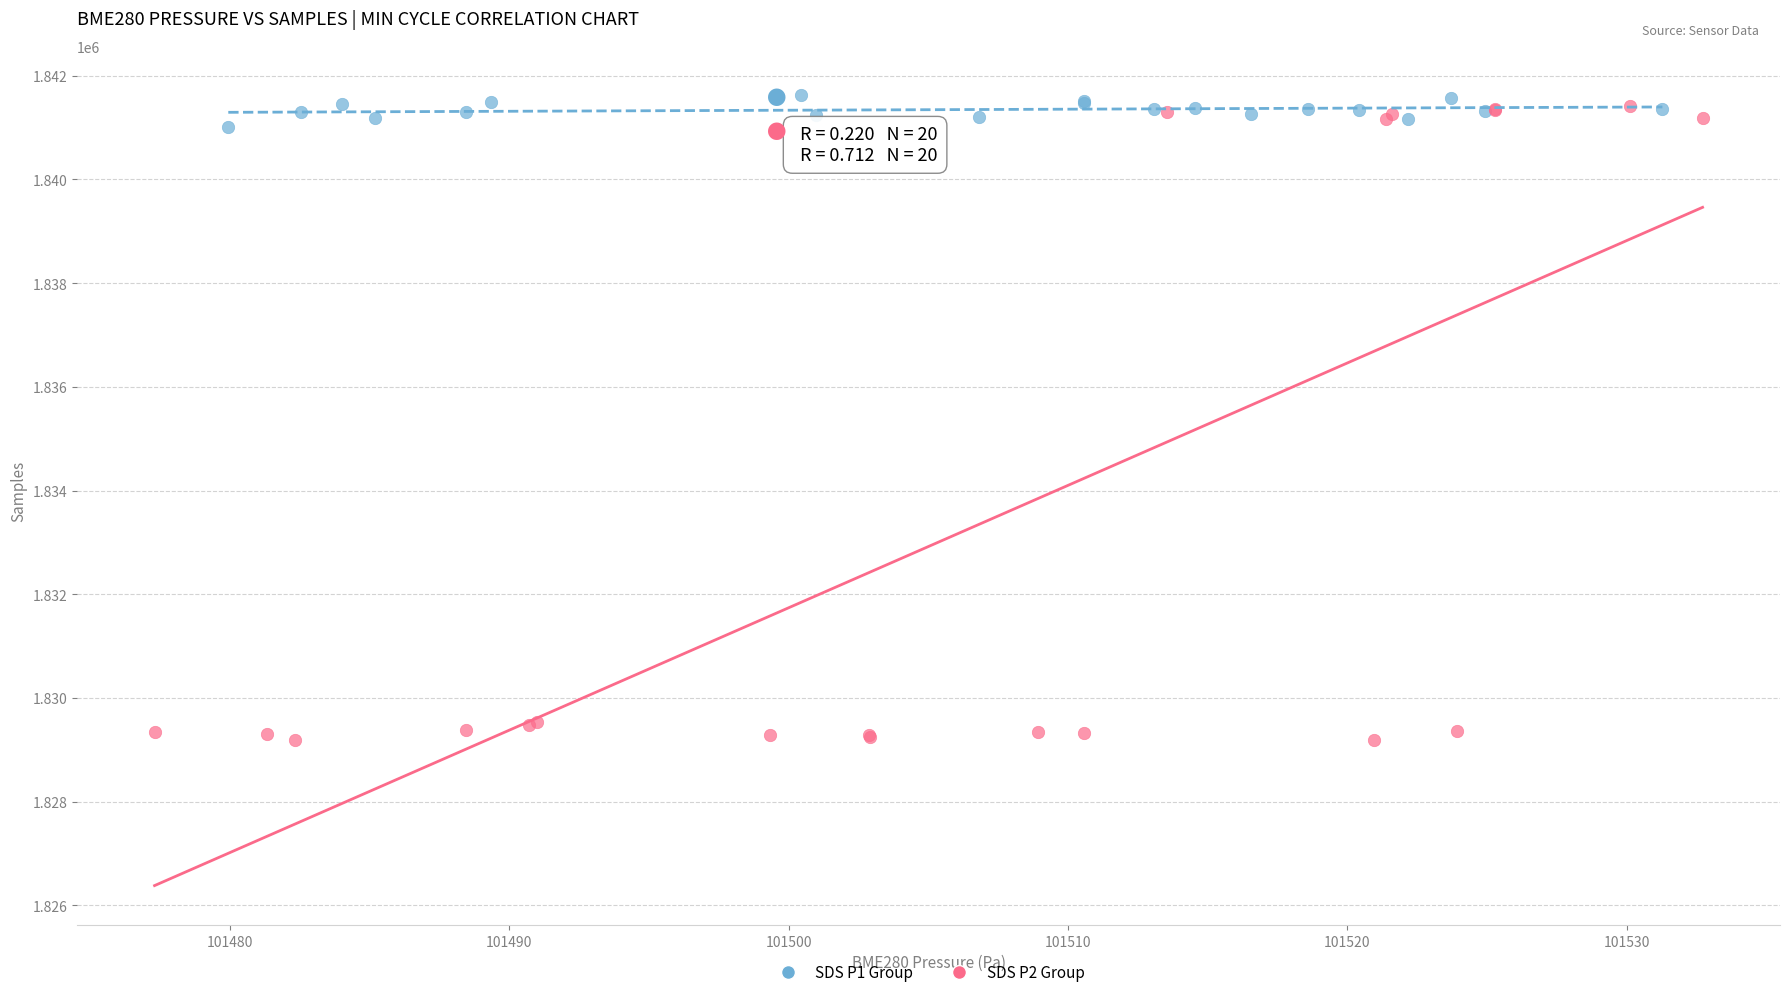

What are all the series names shown in the legend?

SDS P1 Group, SDS P2 Group